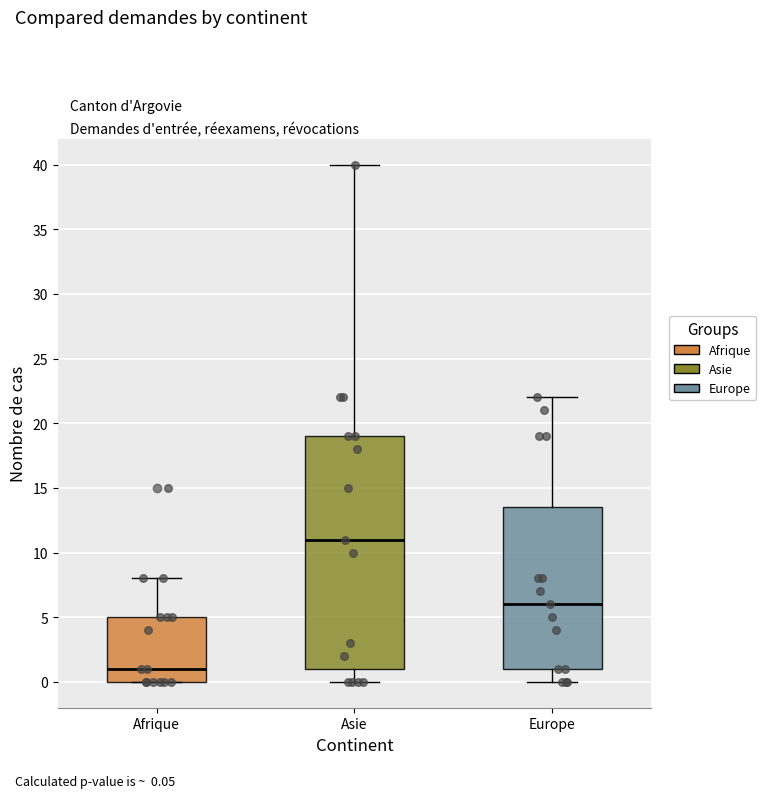

Reading left to right, transcribe this box plot: for each box, give where its median line is, the range the box spans, and where its two whiskers end, as read against the y-axis. The values are not printed on the chart, so give them approximately, as read against the axis.

Afrique: median 1.0, box 0.0 to 5.0, whiskers 0.0 to 8.0
Asie: median 11.0, box 1.0 to 19.0, whiskers 0.0 to 40.0
Europe: median 6.0, box 1.0 to 13.5, whiskers 0.0 to 22.0